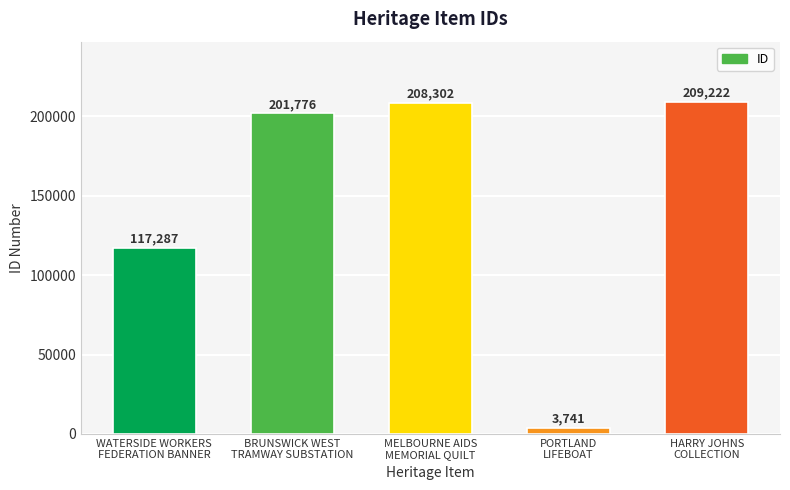

What is the change in value from MELBOURNE AIDS
MEMORIAL QUILT to PORTLAND
LIFEBOAT?

-204561